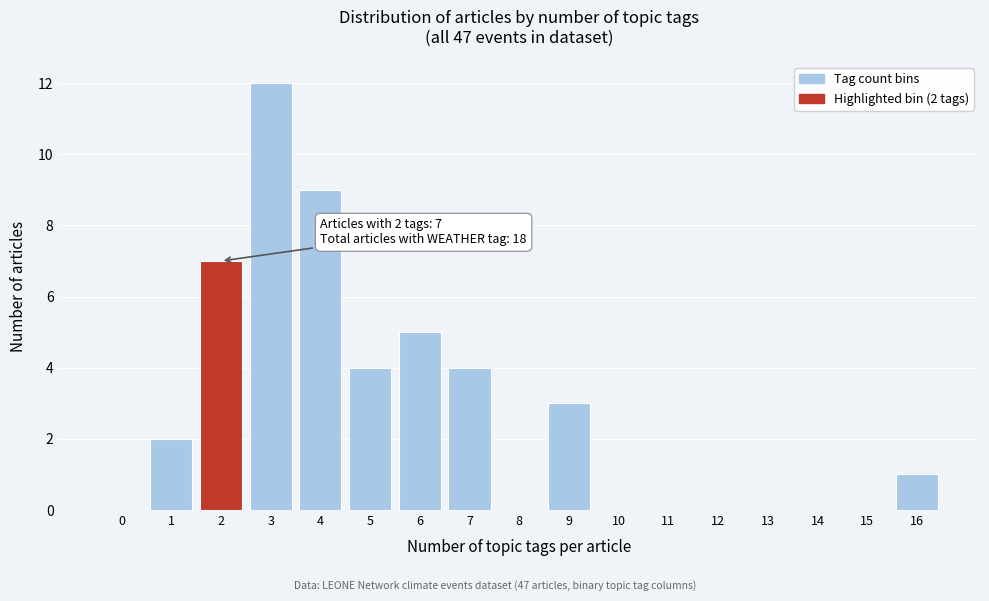

Reading right to left, extract all data points from this chart.

16=1	15=0	14=0	13=0	12=0	11=0	10=0	9=3	8=0	7=4	6=5	5=4	4=9	3=12	2=7	1=2	0=0